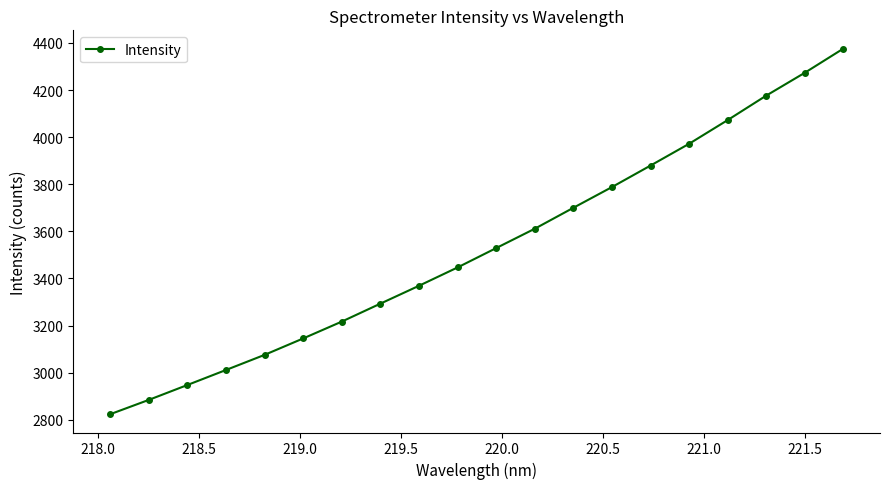

What is the minimum value shown in the chart?

2823.4